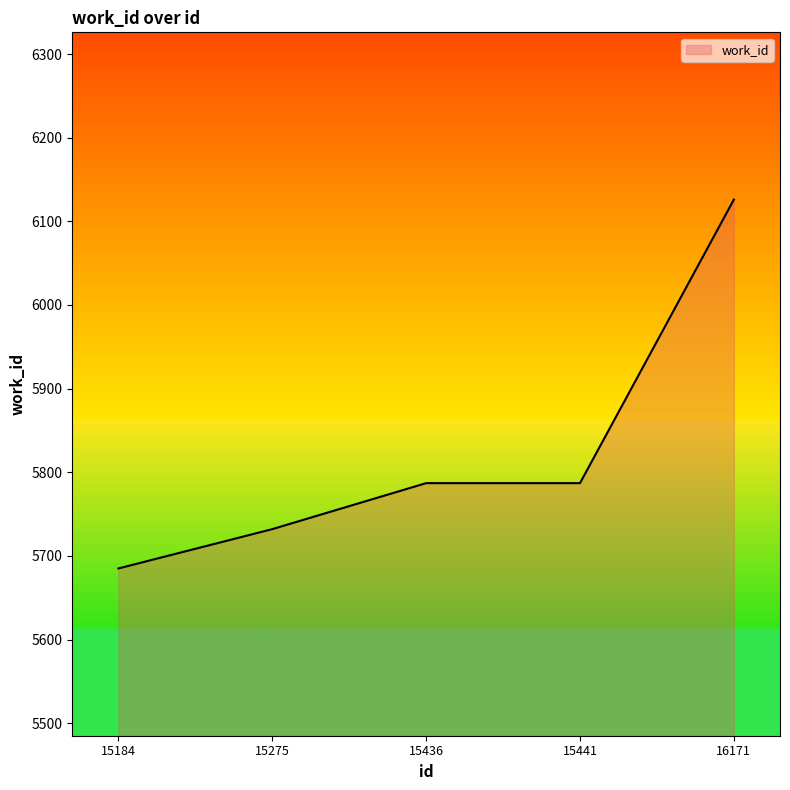

Which category has the highest value across all series?

16171